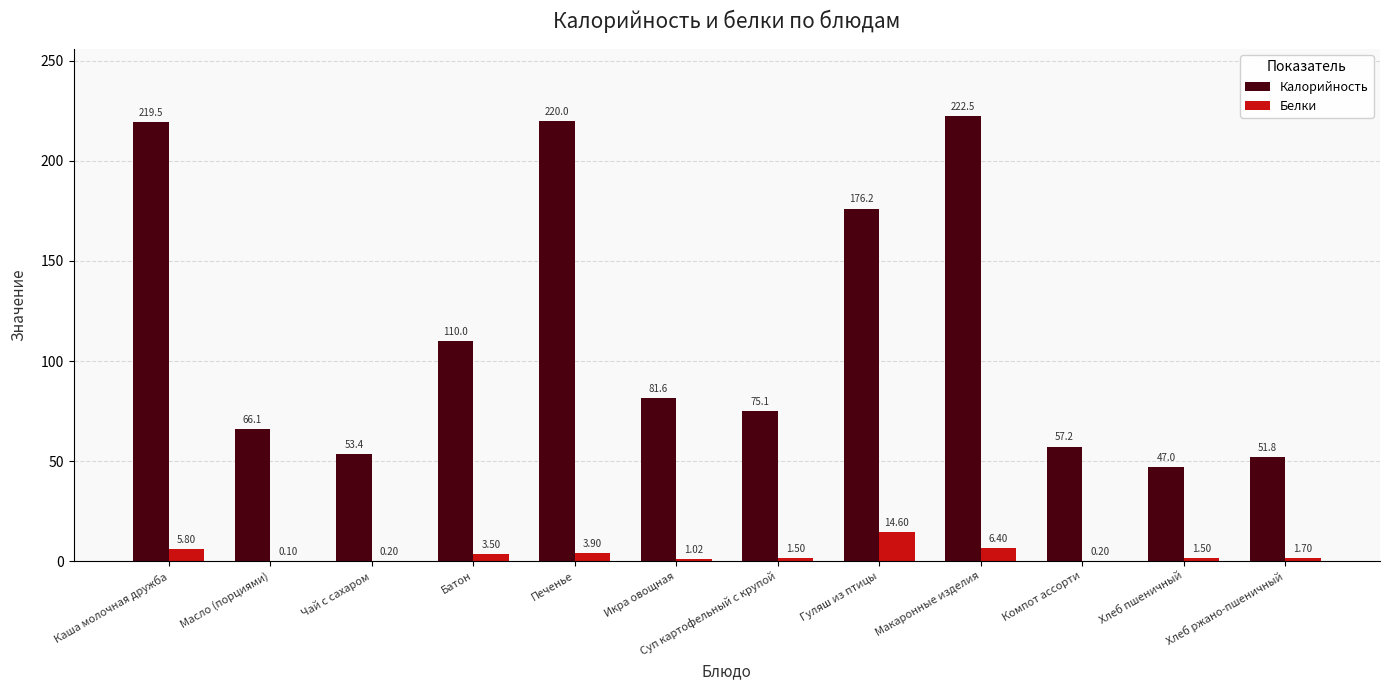

What is the total value across all series at Хлеб ржано-пшеничный?

53.5